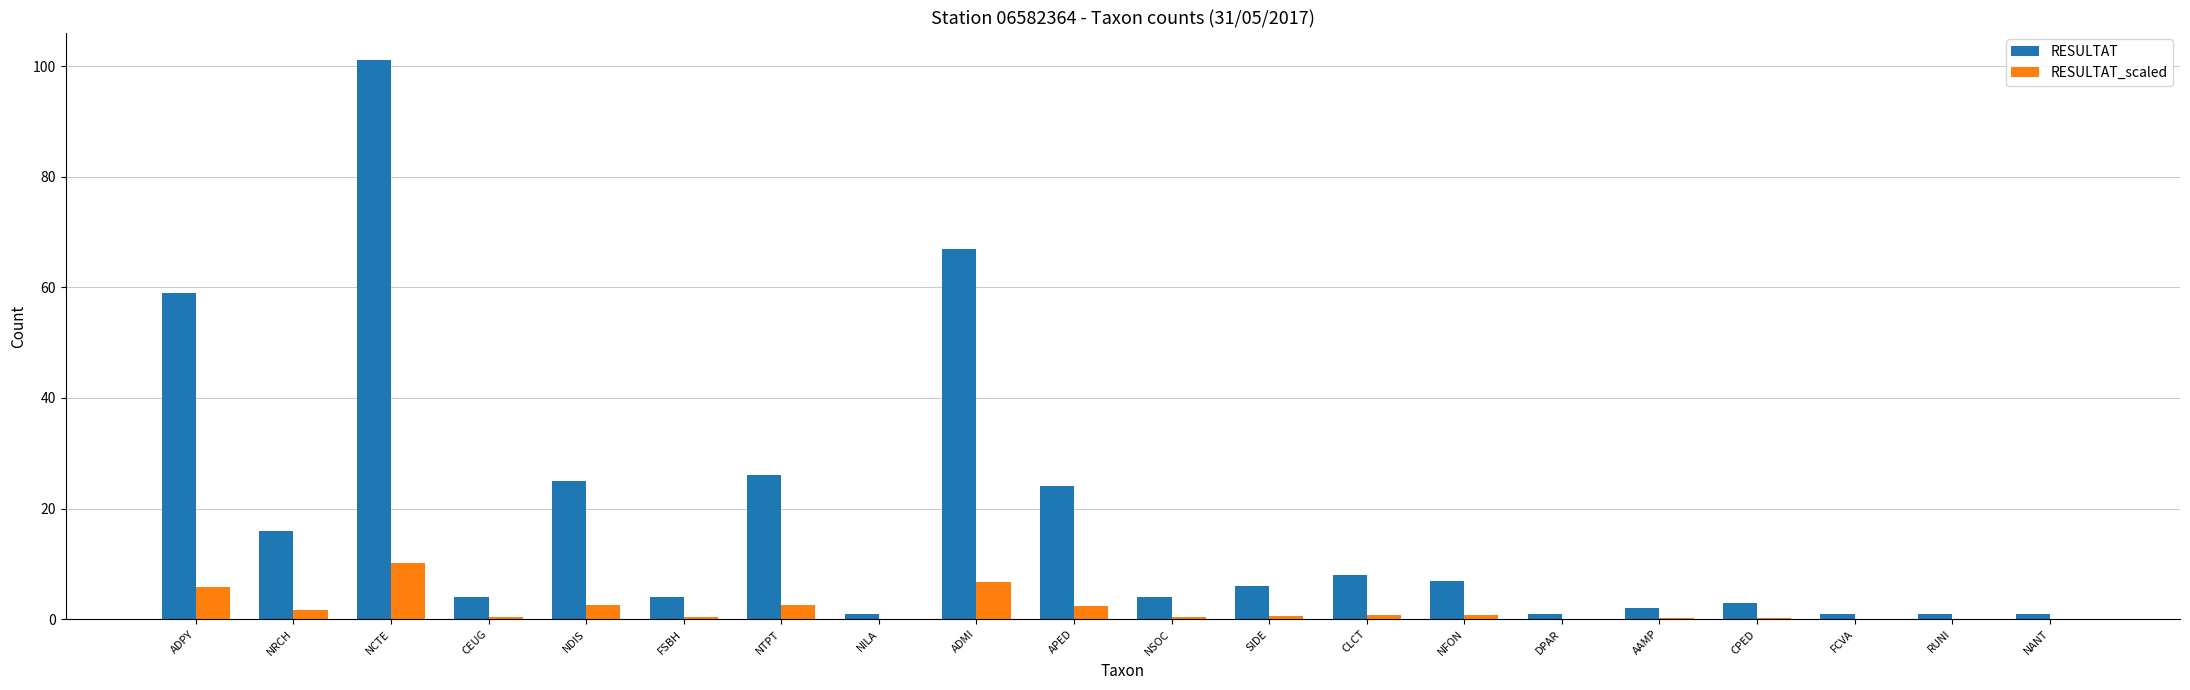

Which label corresponds to the largest value in the chart?

NCTE